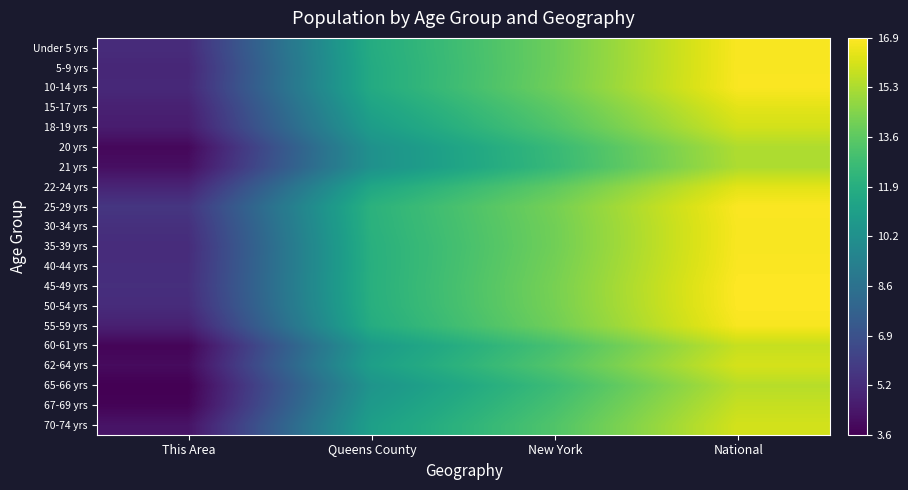

At how many categories does at least one series exceed 14?

2